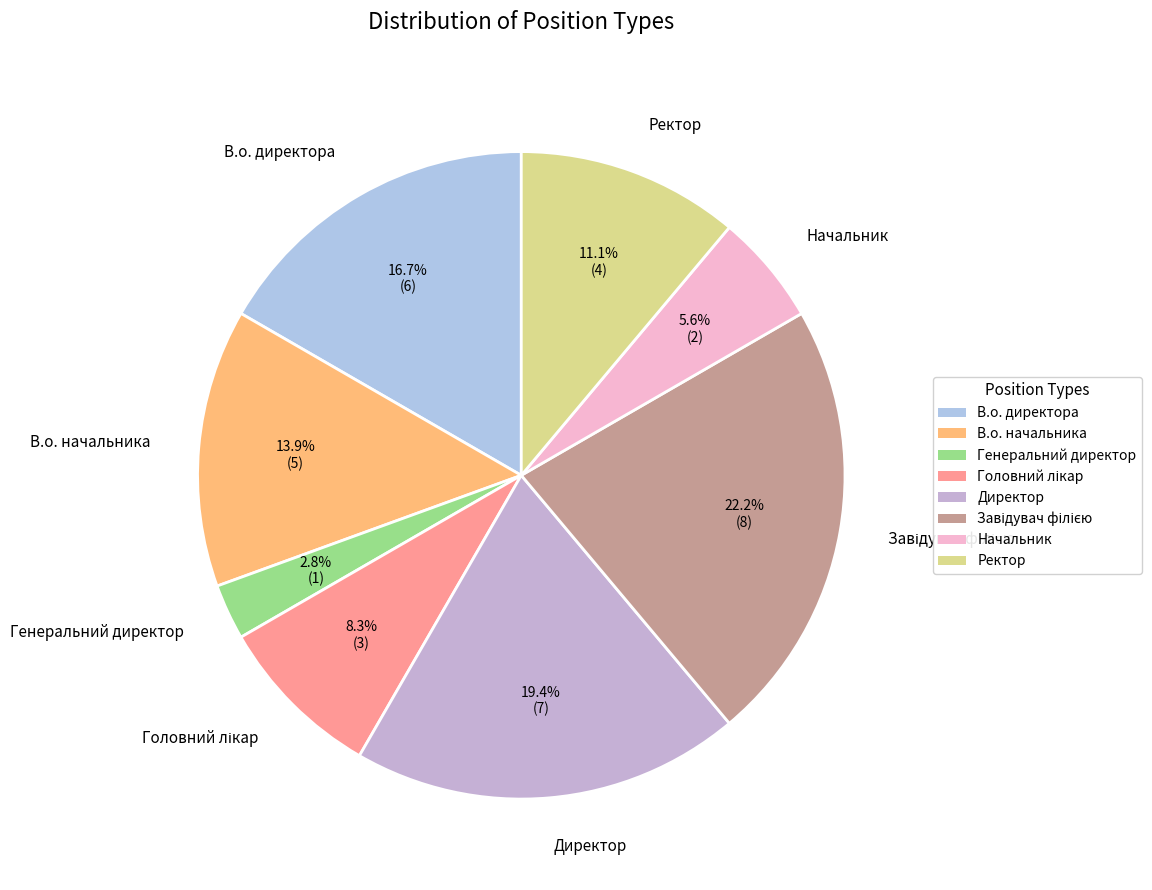

How many segments does this pie chart have?

8